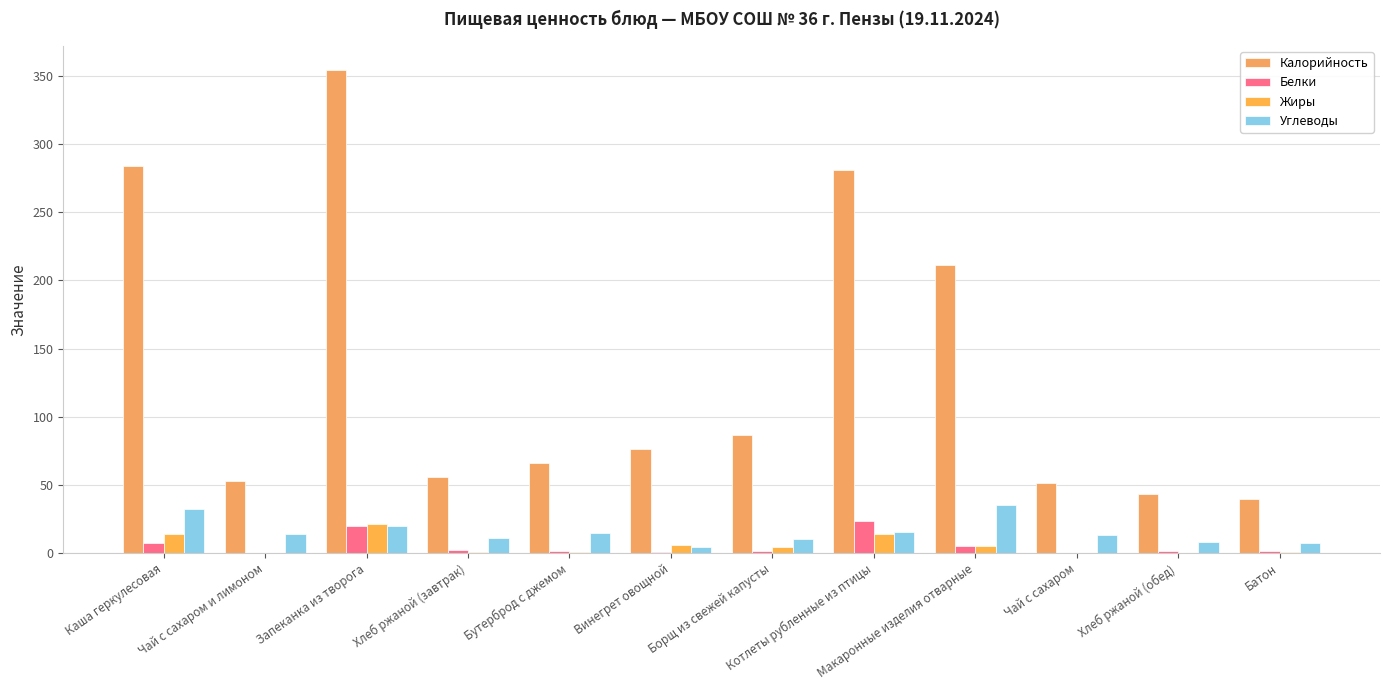

Reading left to right, extract all data points from this chart.

Калорийность: 284.0	53.1	354.2	55.7	66.0	76.0	86.4	281.2	211.5	51.3	43.5	39.3
Белки: 7.4	0.2	20.0	2.1	1.2	0.7	1.6	23.8	5.5	0.2	1.6	1.1
Жиры: 13.9	0.1	21.0	0.4	0.5	6.1	4.2	13.6	5.0	0.1	0.3	0.4
Углеводы: 32.0	13.7	19.9	10.7	14.3	4.5	10.4	15.6	34.9	13.5	8.3	7.7